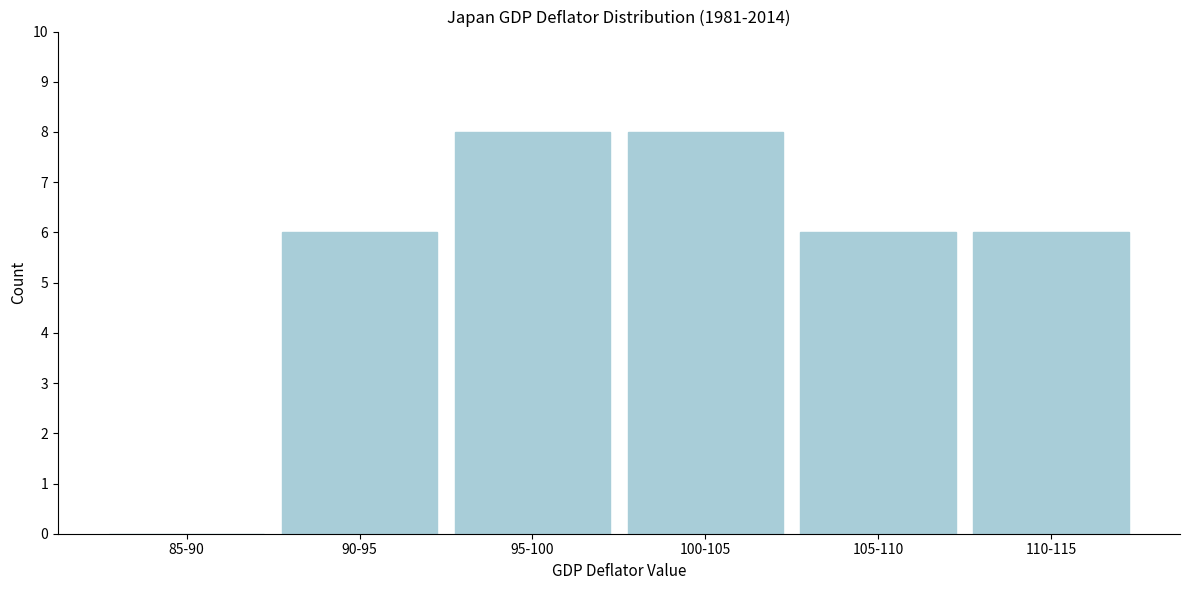

Reading right to left, extract all data points from this chart.

110-115=6	105-110=6	100-105=8	95-100=8	90-95=6	85-90=0